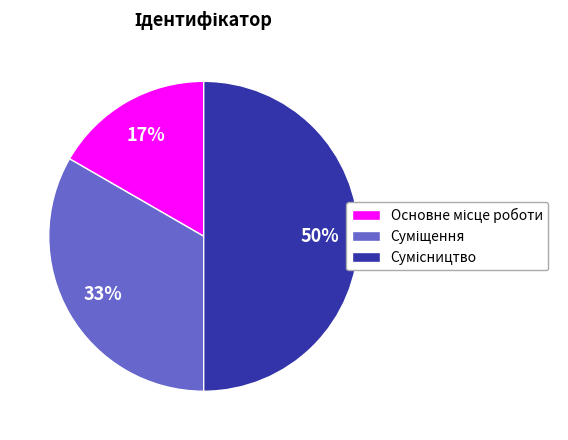

To the nearest percent, what is the average slice percentage?

33%